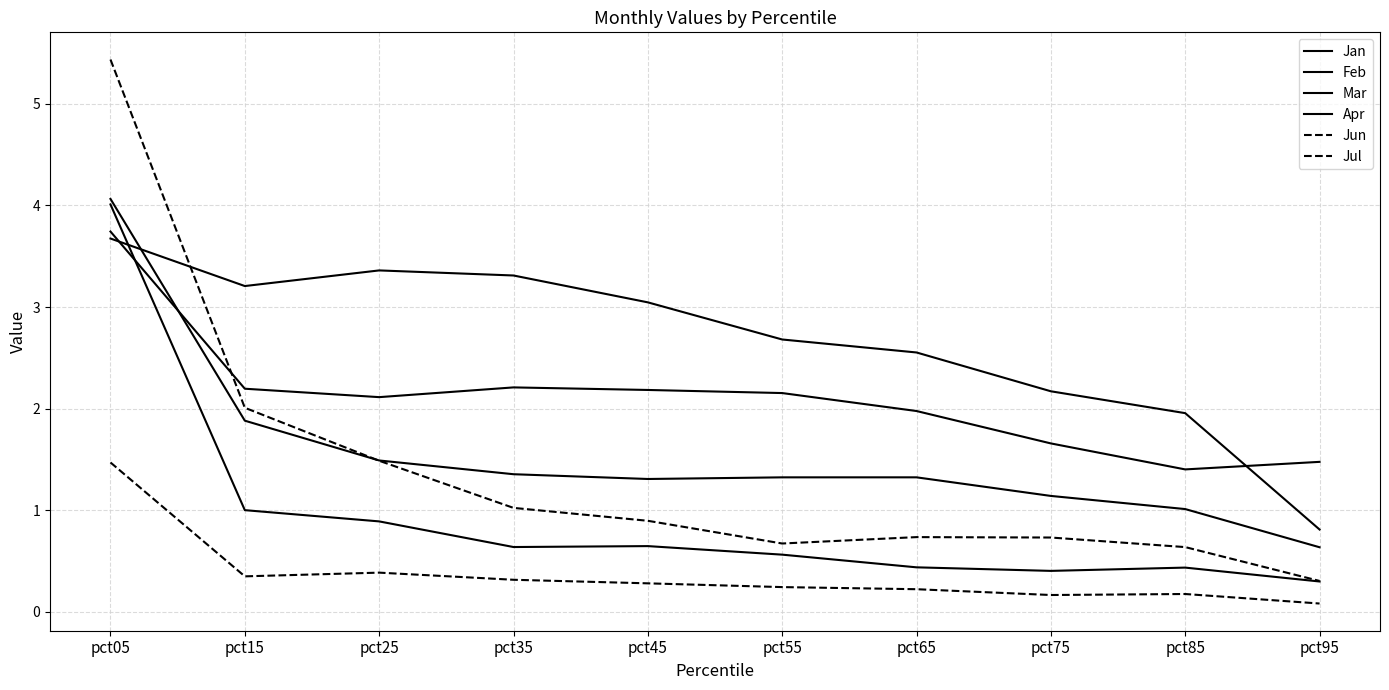

Does the chart have visible grid lines?

Yes